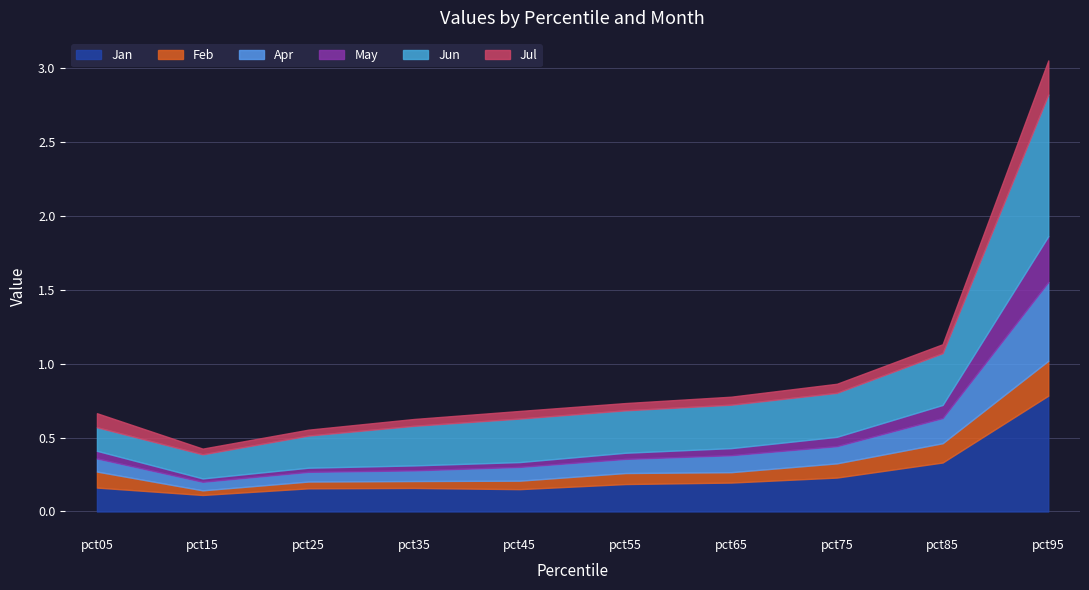

At which category is the sum across all series the highest?

pct95